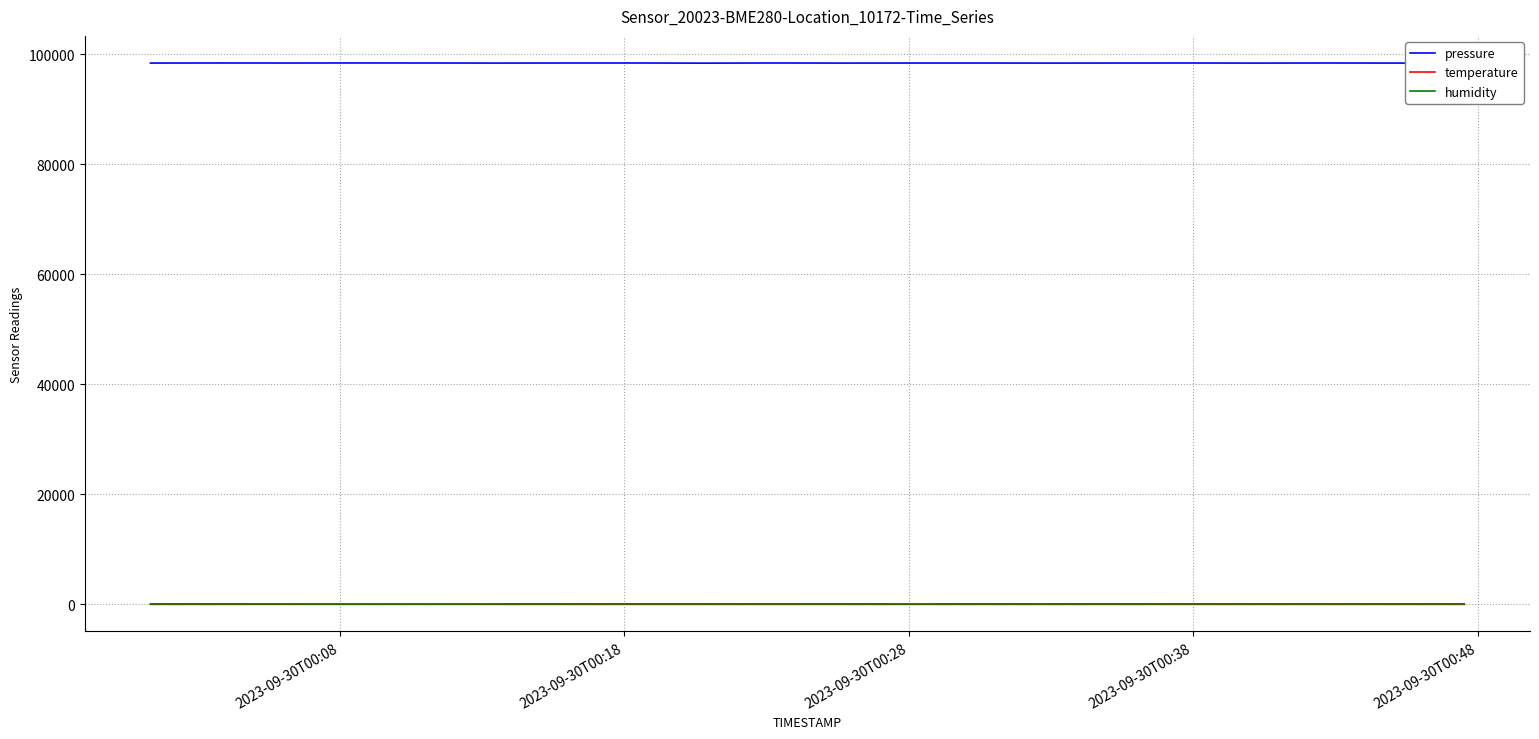

What is the highest value of the pressure series?

98412.5